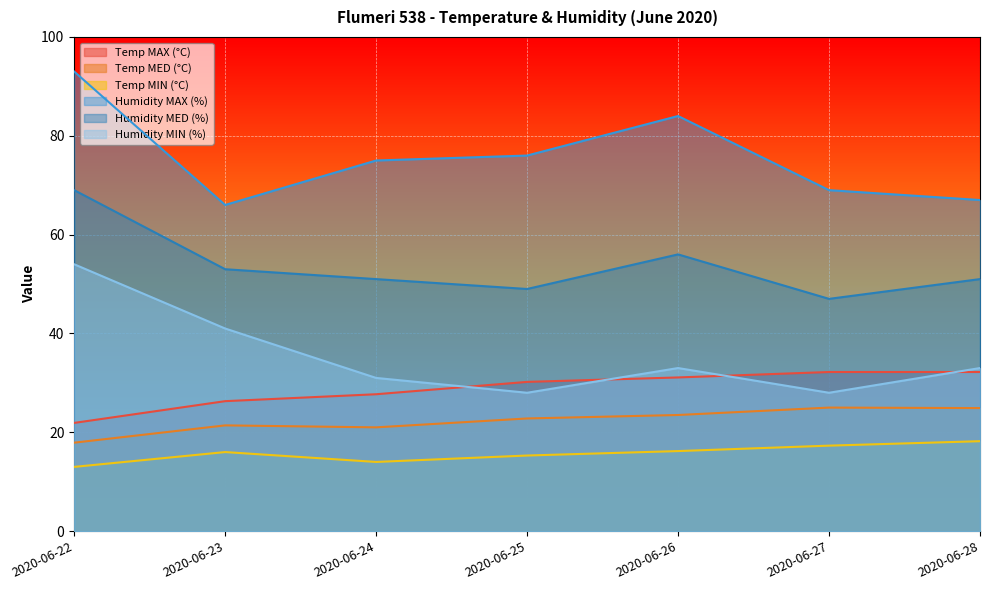

Reading left to right, extract all data points from this chart.

Temp MAX (°C): 21.9	26.3	27.7	30.2	31.1	32.2	32.2
Temp MED (°C): 17.9	21.4	21.0	22.8	23.5	25.0	24.9
Temp MIN (°C): 13.0	16.0	14.0	15.3	16.2	17.3	18.2
Humidity MAX (%): 93.0	66.0	75.0	76.0	84.0	69.0	67.0
Humidity MED (%): 69.0	53.0	51.0	49.0	56.0	47.0	51.0
Humidity MIN (%): 54.0	41.0	31.0	28.0	33.0	28.0	33.0